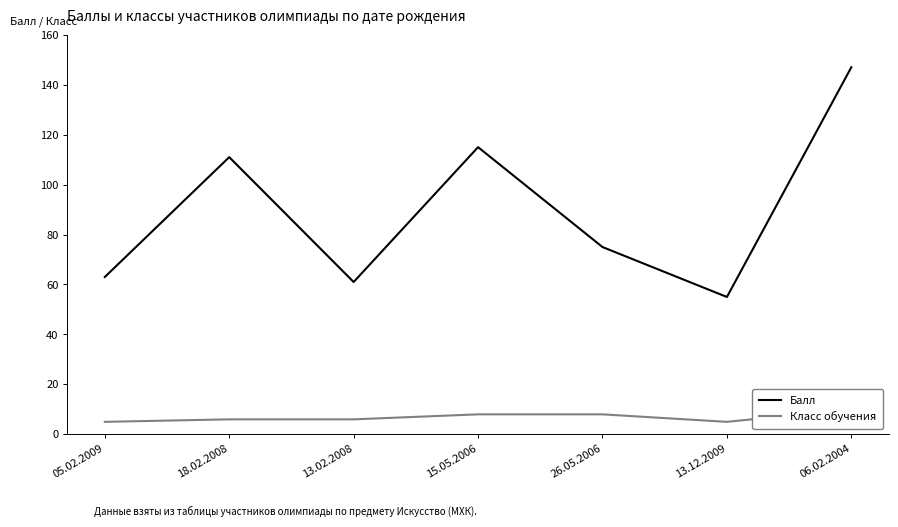

Reading left to right, list all the values displayed in this chart.

Балл: 05.02.2009=63	18.02.2008=111	13.02.2008=61	15.05.2006=115	26.05.2006=75	13.12.2009=55	06.02.2004=147
Класс обучения: 05.02.2009=5	18.02.2008=6	13.02.2008=6	15.05.2006=8	26.05.2006=8	13.12.2009=5	06.02.2004=10